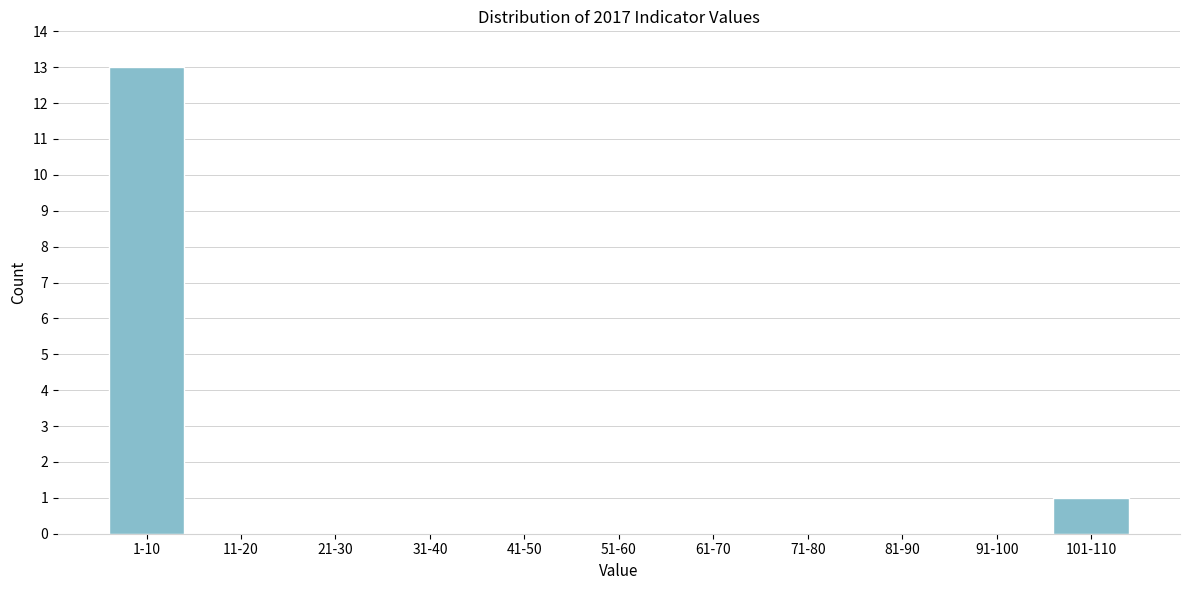

Reading left to right, list all the values displayed in this chart.

1-10=13	11-20=0	21-30=0	31-40=0	41-50=0	51-60=0	61-70=0	71-80=0	81-90=0	91-100=0	101-110=1